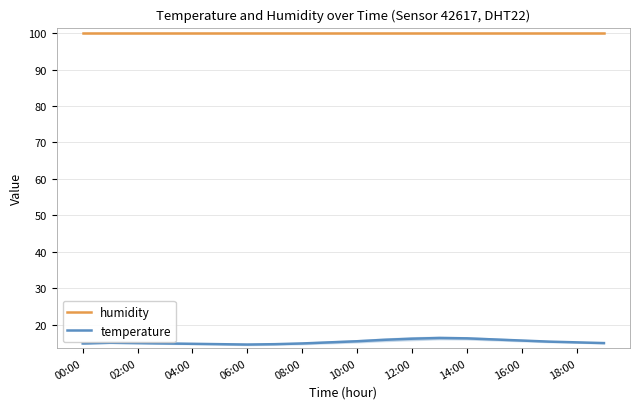

The humidity series shows 99.9 at 16:00. True or false?

True